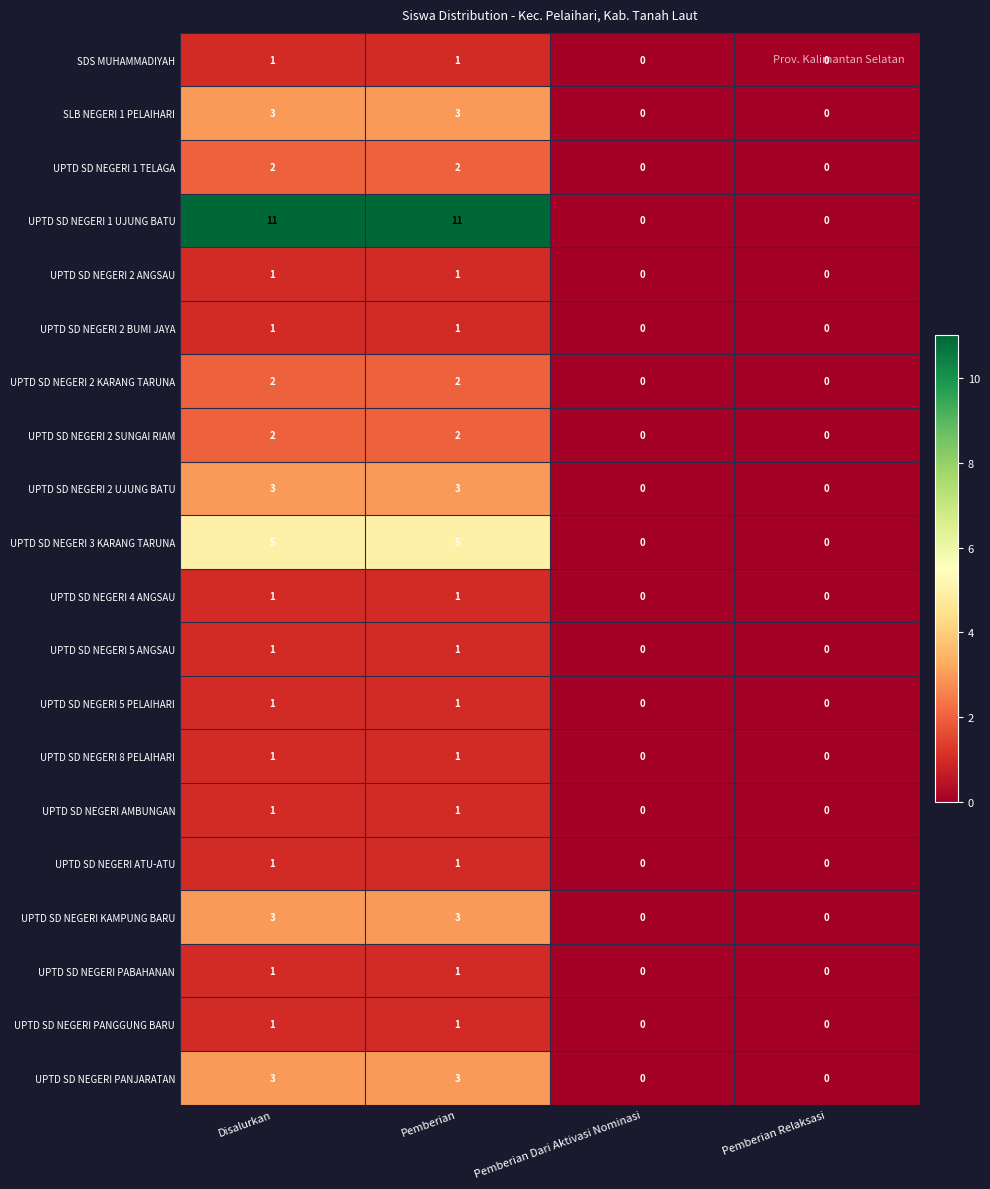

What is the difference between the highest and lowest values at Pemberian?

10